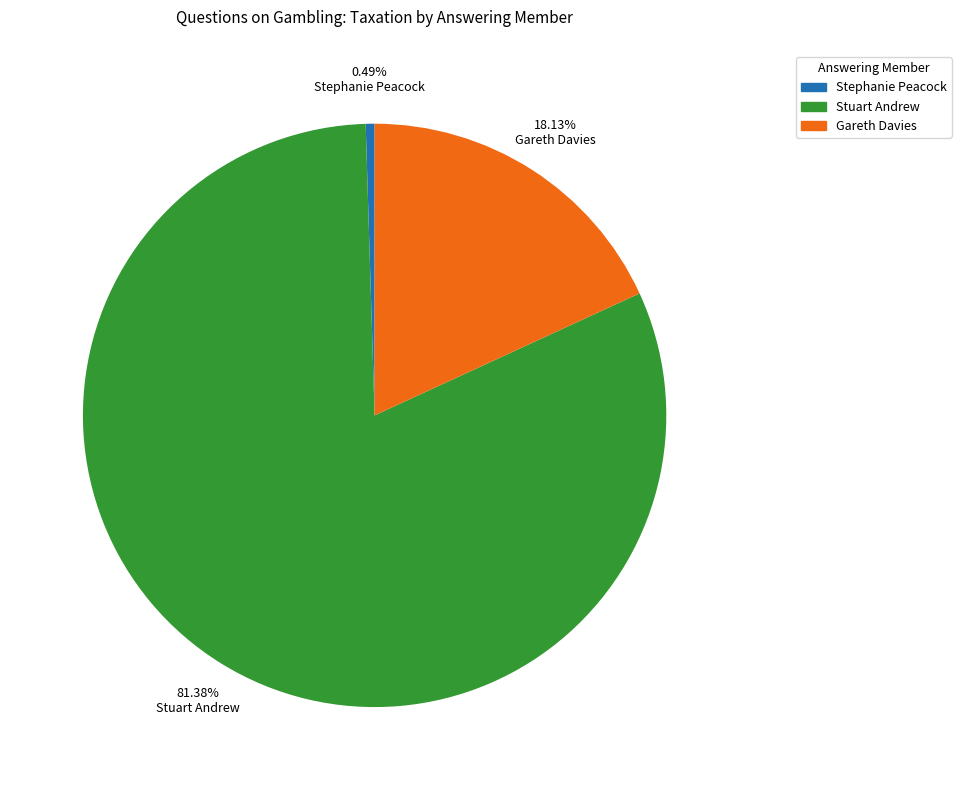

To the nearest percent, what is the average slice percentage?

33%